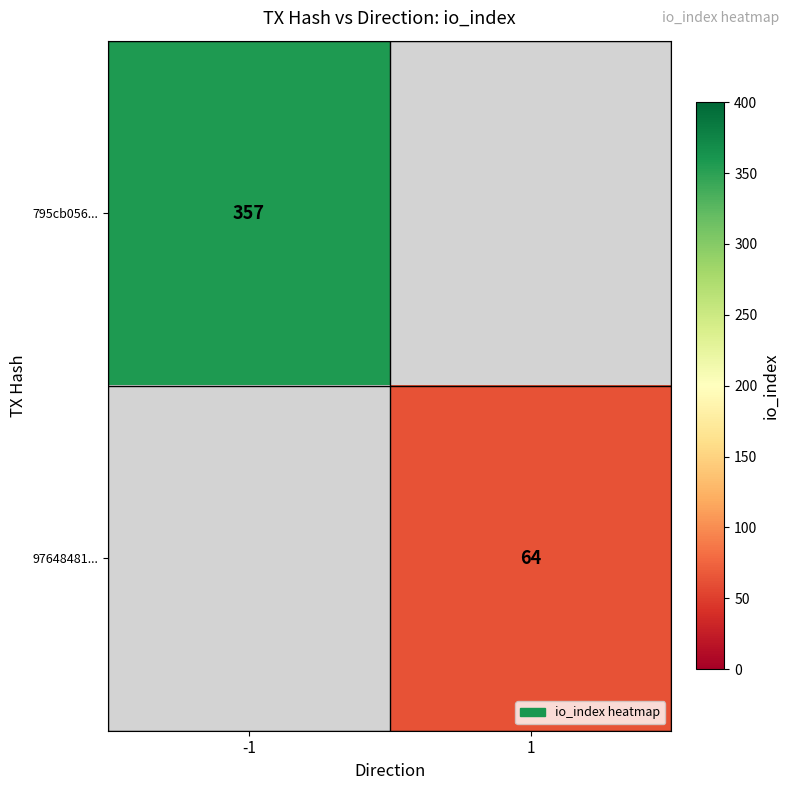

The 795cb056... series shows 160.8 at -1. True or false?

False